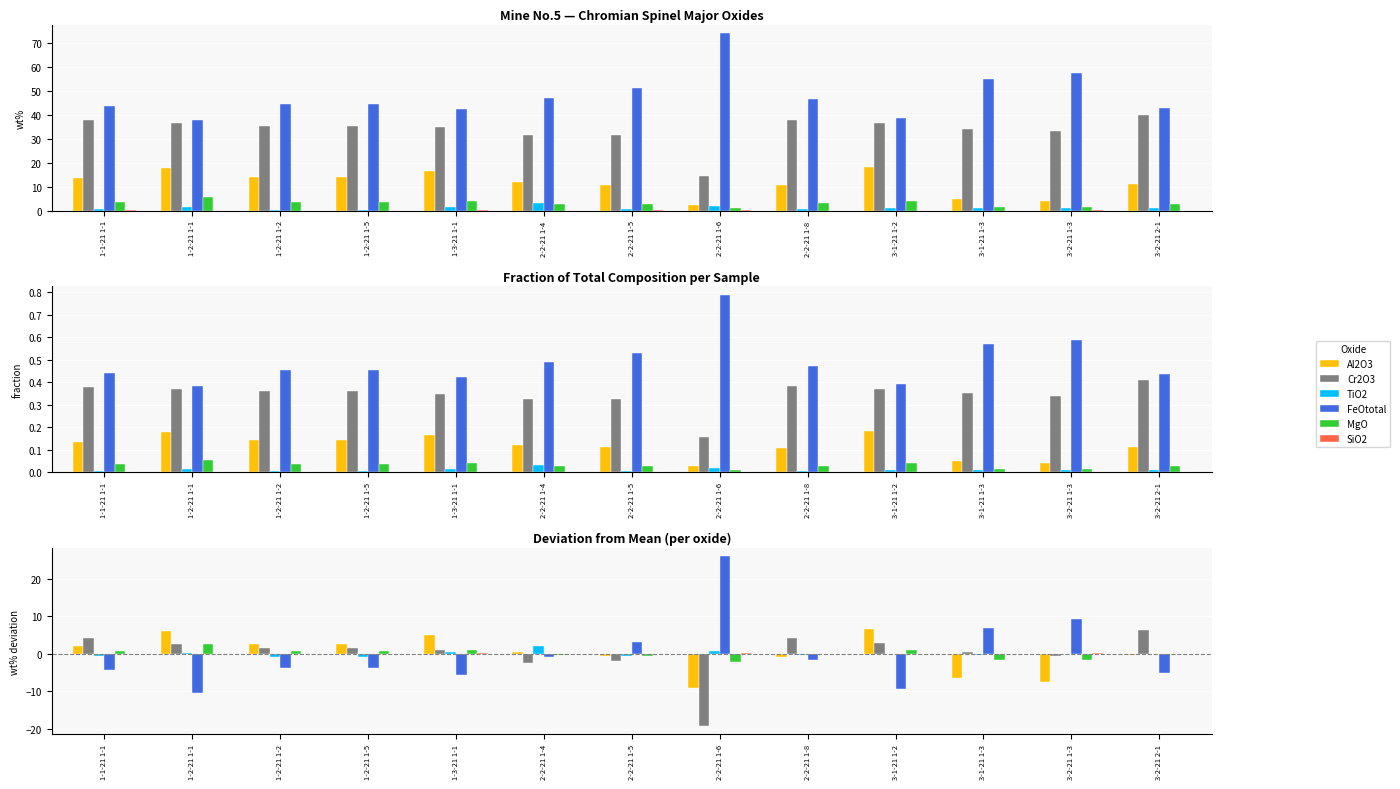

The MgO series shows 0.7 at 1-2-21 1-1. True or false?

False